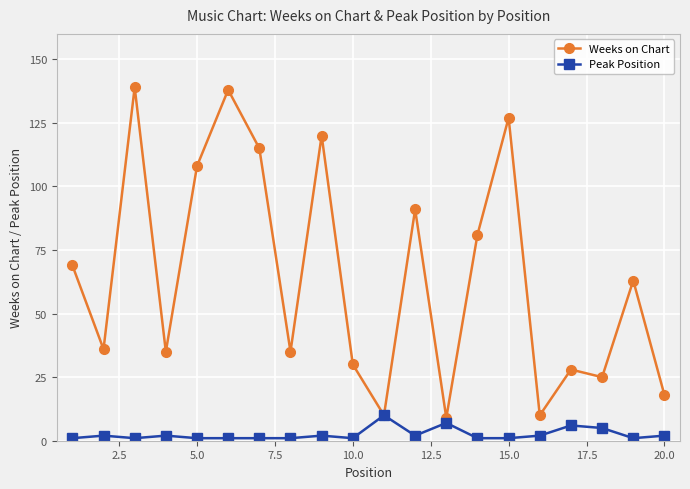

What is the difference between the maximum and second lowest values in the Weeks on Chart series?

129